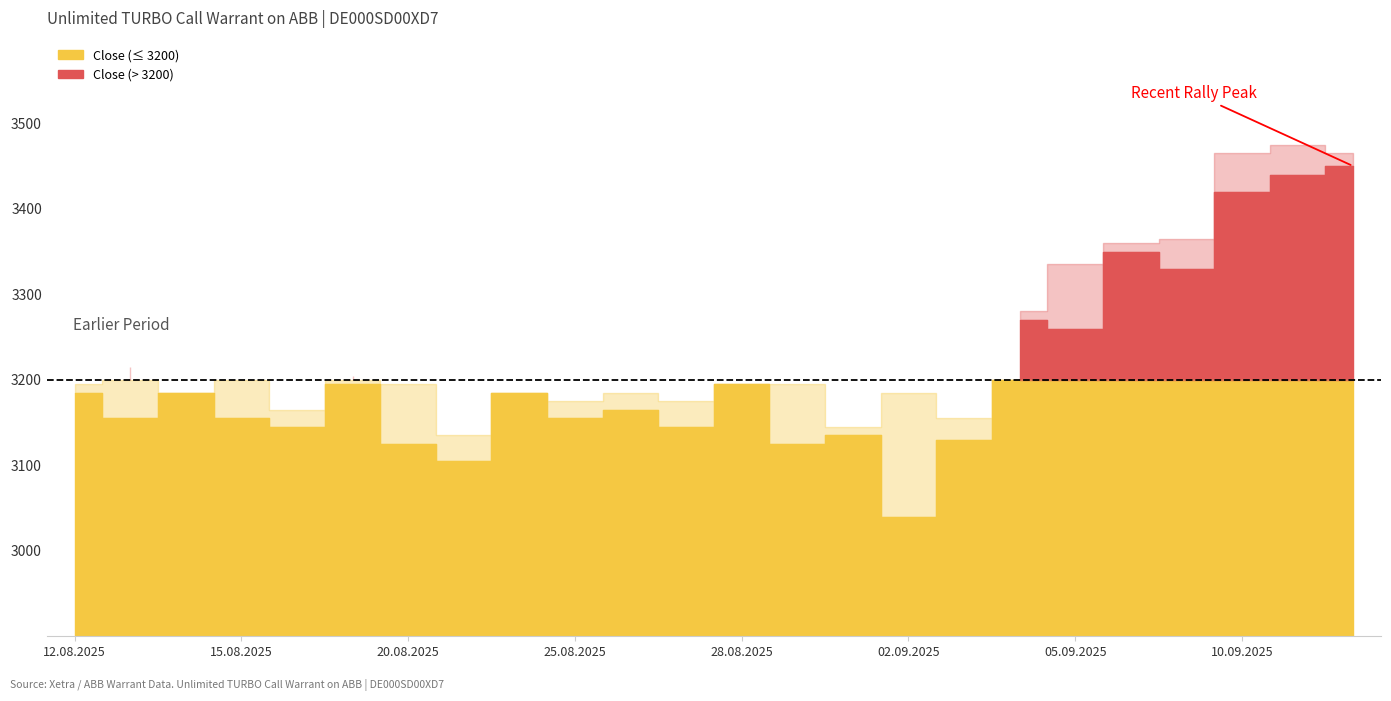

The value of Open at 12.09.2025 is 5882. True or false?

False